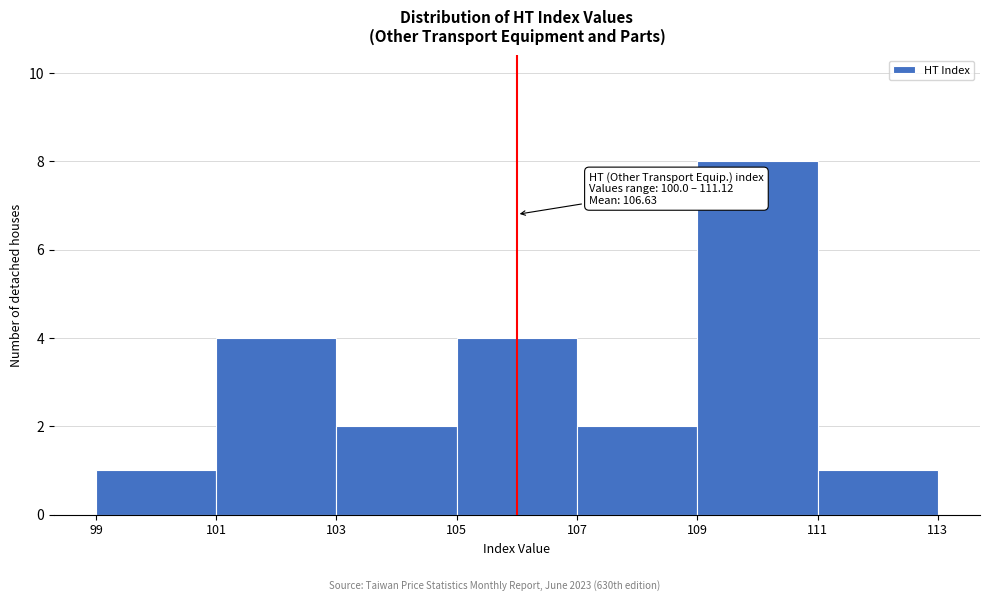

Over which range of the x-axis is the bar tallest?

109 to 111